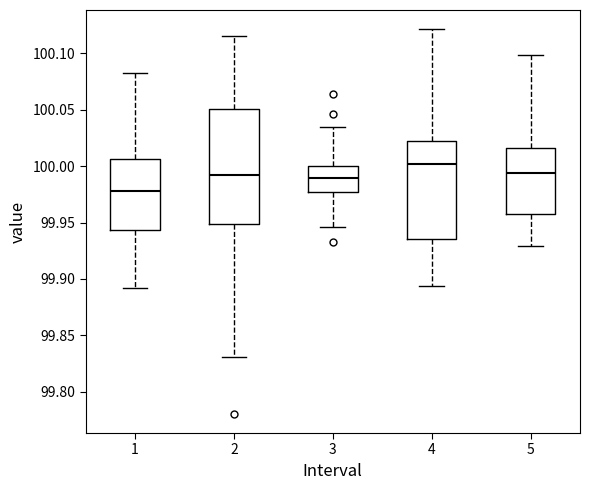

Reading left to right, transcribe this box plot: for each box, give where its median line is, the range the box spans, and where its two whiskers end, as read against the y-axis. The values are not printed on the chart, so give them approximately, as read against the axis.

1: median 99.980, box 99.945 to 100.005, whiskers 99.890 to 100.085
2: median 99.990, box 99.950 to 100.050, whiskers 99.830 to 100.115
3: median 99.990, box 99.975 to 100.000, whiskers 99.945 to 100.035
4: median 100.000, box 99.935 to 100.020, whiskers 99.895 to 100.120
5: median 99.995, box 99.955 to 100.015, whiskers 99.930 to 100.100